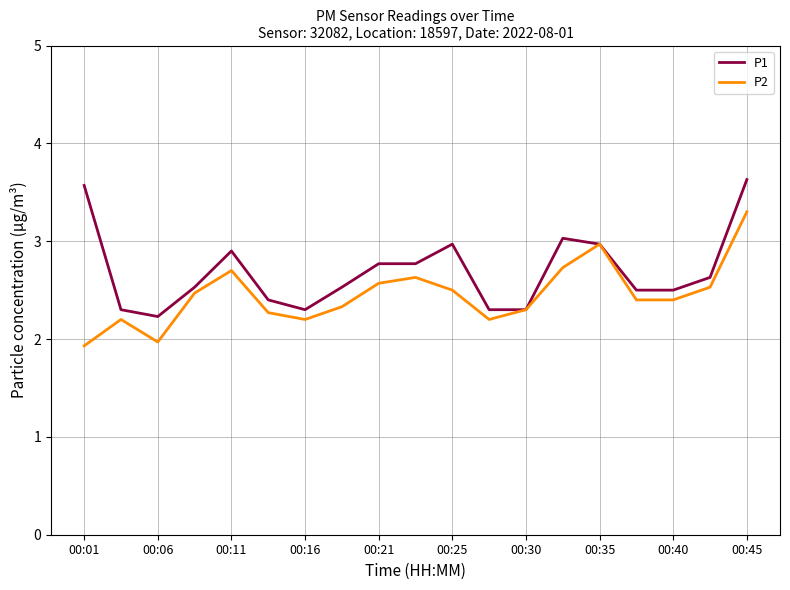

What is the sum of all P1 values?

51.1